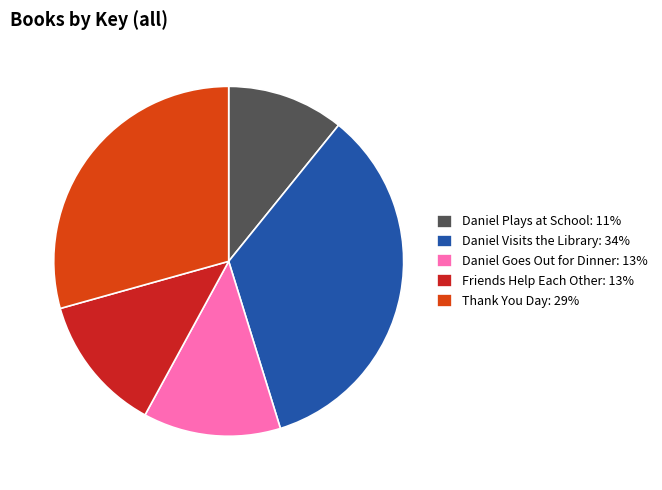

The Friends Help Each Other slice represents 13% of the pie. True or false?

True